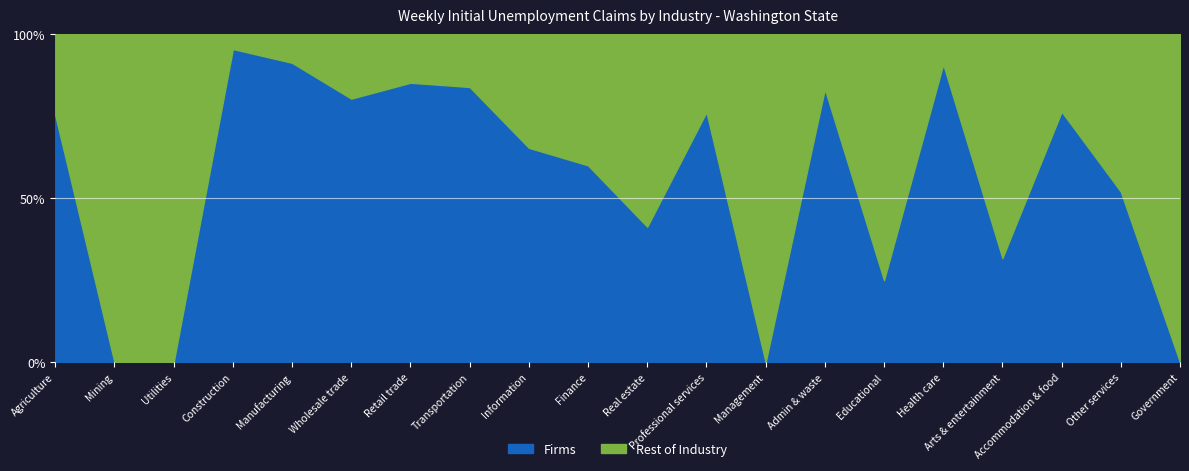

What is the total value across all series at Construction?

100.0